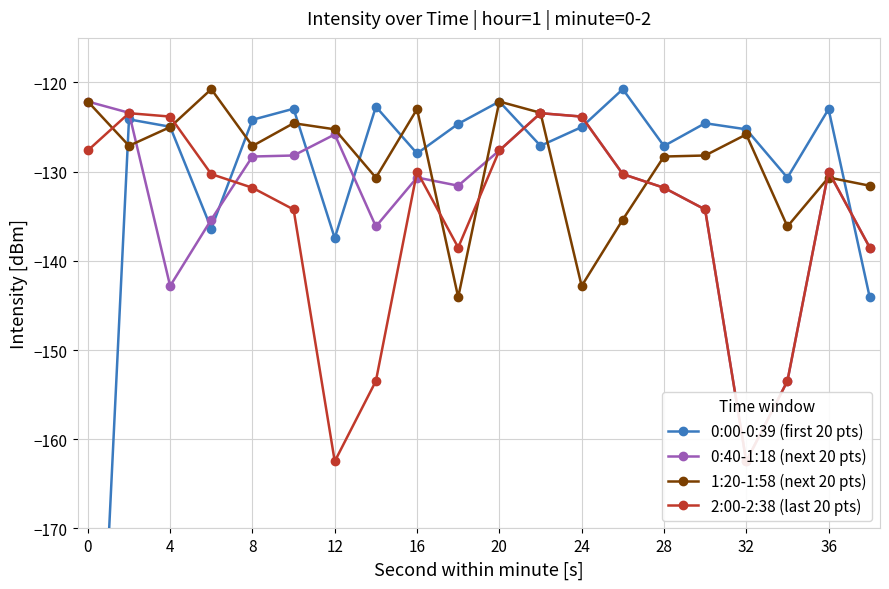

Is it true that 1:20-1:58 (next 20 pts) equals -125.8 at 32?

True